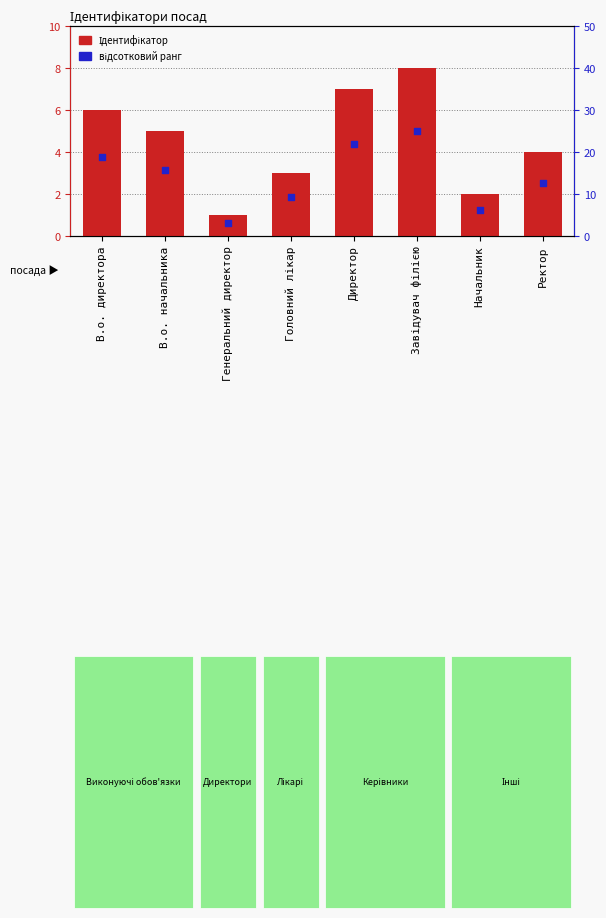

What are all the series names shown in the legend?

Ідентифікатор, відсотковий ранг